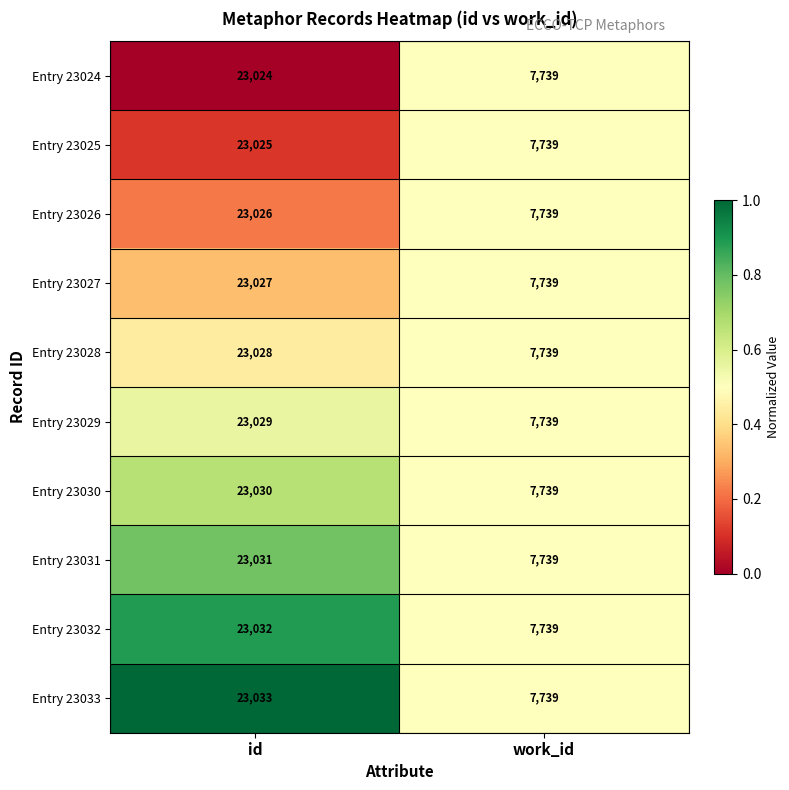

At id, list the series in order from largest to smallest.

Entry 23033, Entry 23032, Entry 23031, Entry 23030, Entry 23029, Entry 23028, Entry 23027, Entry 23026, Entry 23025, Entry 23024